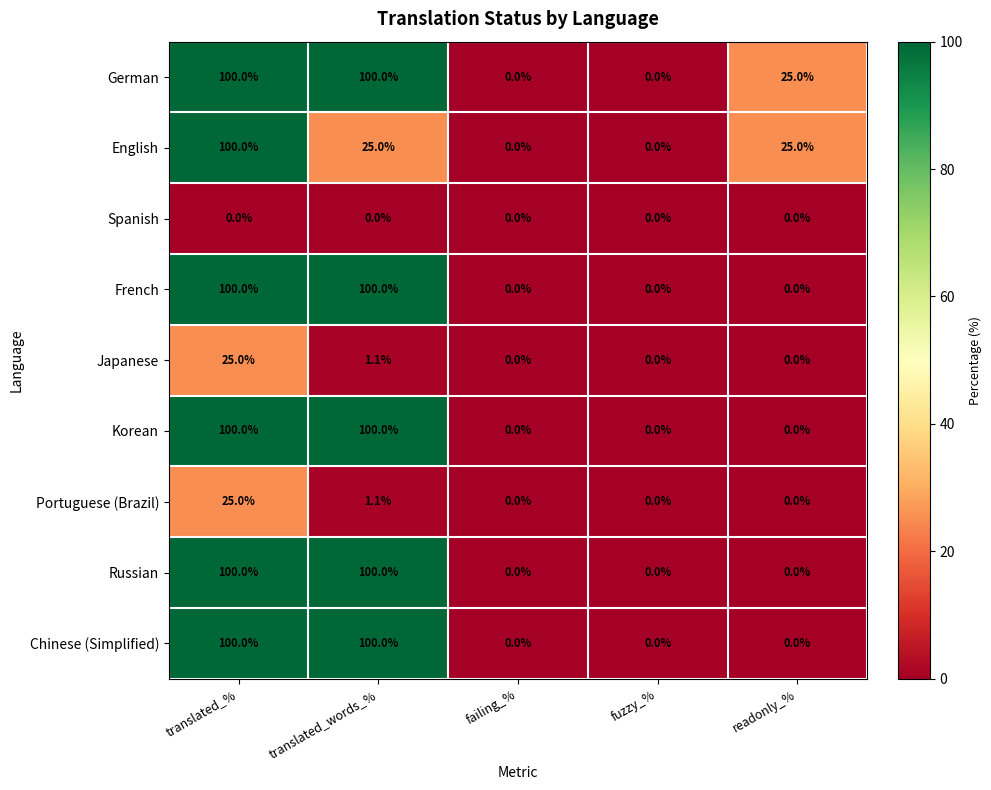

What is the difference between the highest and lowest values at readonly_%?

25.0